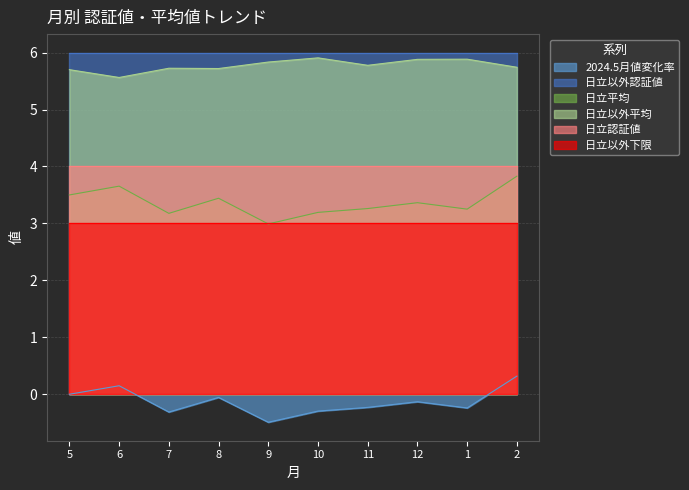

Where is the first local minimum for 2024.5月値変化率?

7